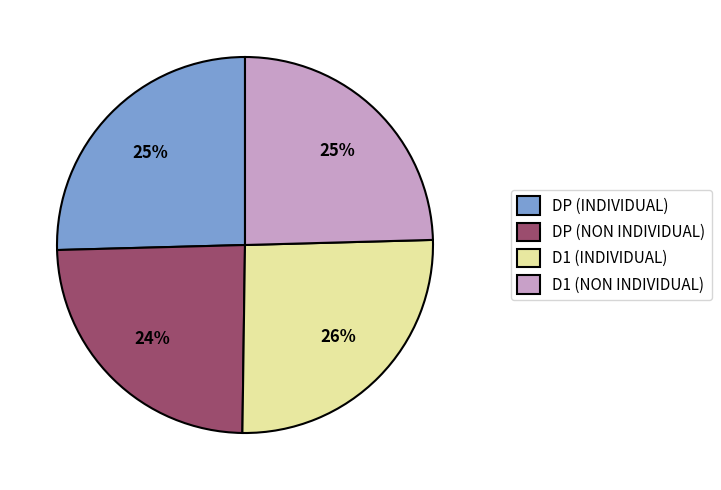

To the nearest percent, what is the average slice percentage?

25%